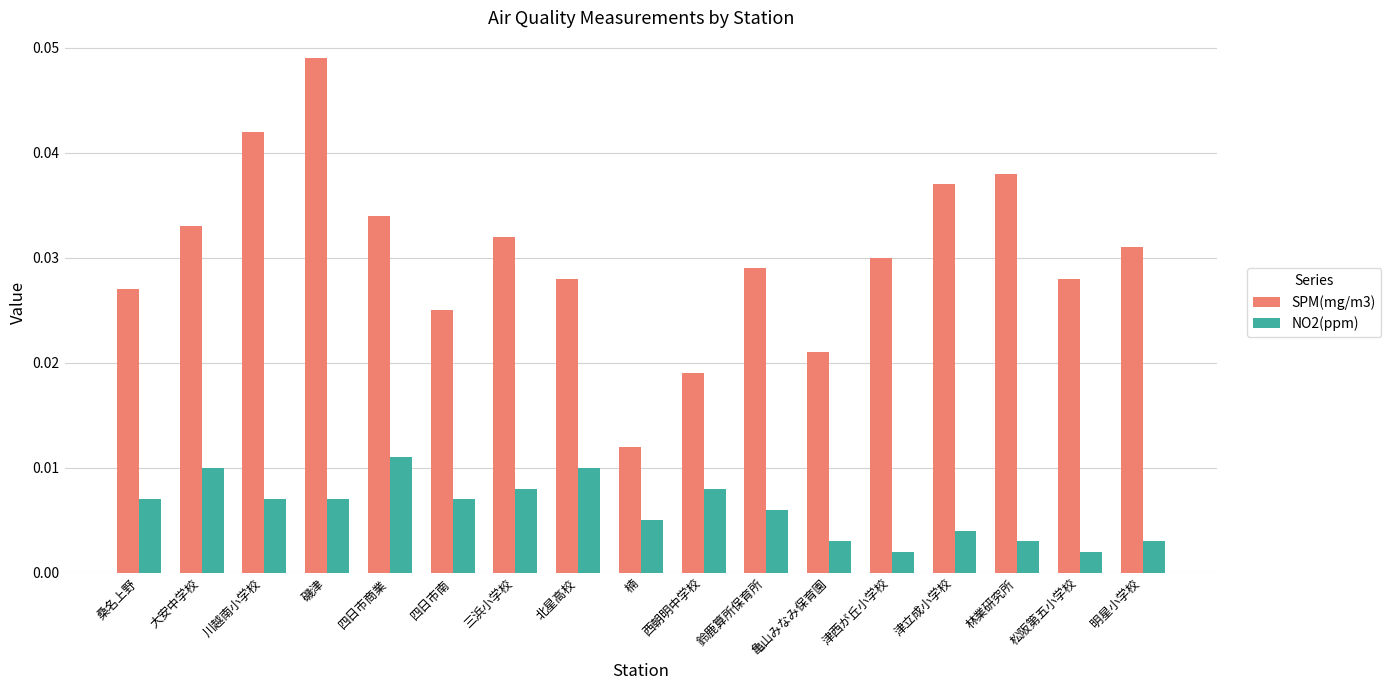

Which series has the largest range (max minus min)?

SPM(mg/m3)